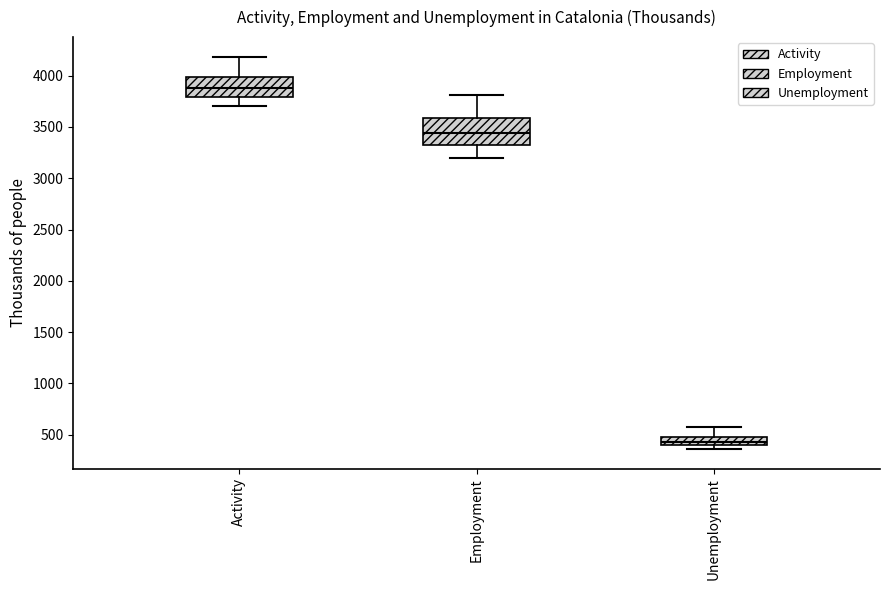

Where does the lower whisker of the box for Activity end on the y-axis? The values are not printed on the chart, so give them approximately, as read against the axis.

3700